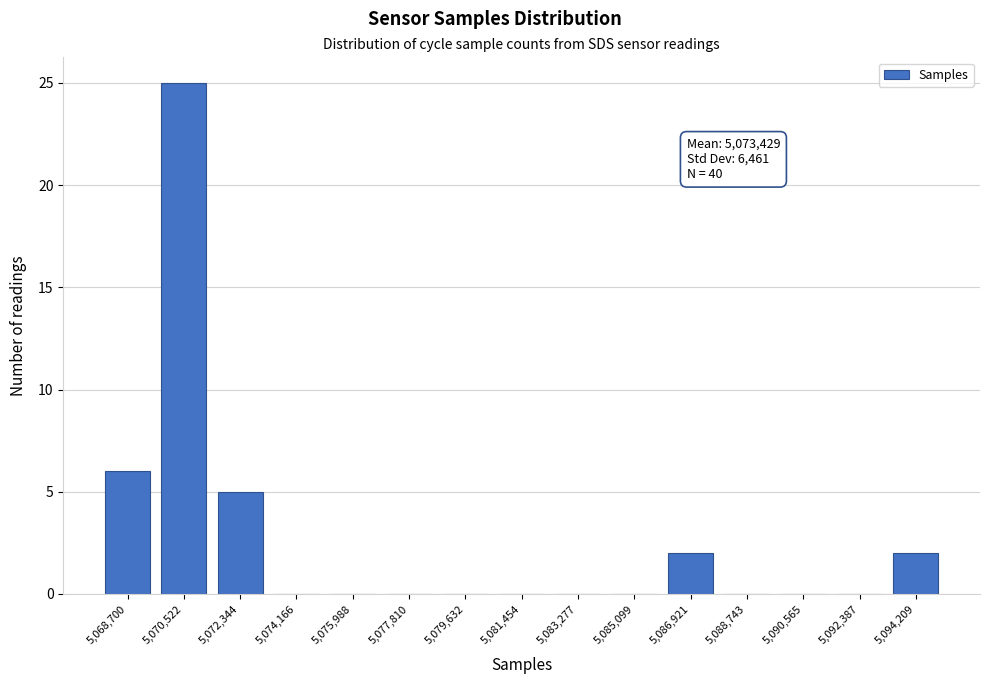

Reading left to right, list all the values displayed in this chart.

5,068,700=6	5,070,522=25	5,072,344=5	5,074,166=0	5,075,988=0	5,077,810=0	5,079,632=0	5,081,454=0	5,083,277=0	5,085,099=0	5,086,921=2	5,088,743=0	5,090,565=0	5,092,387=0	5,094,209=2